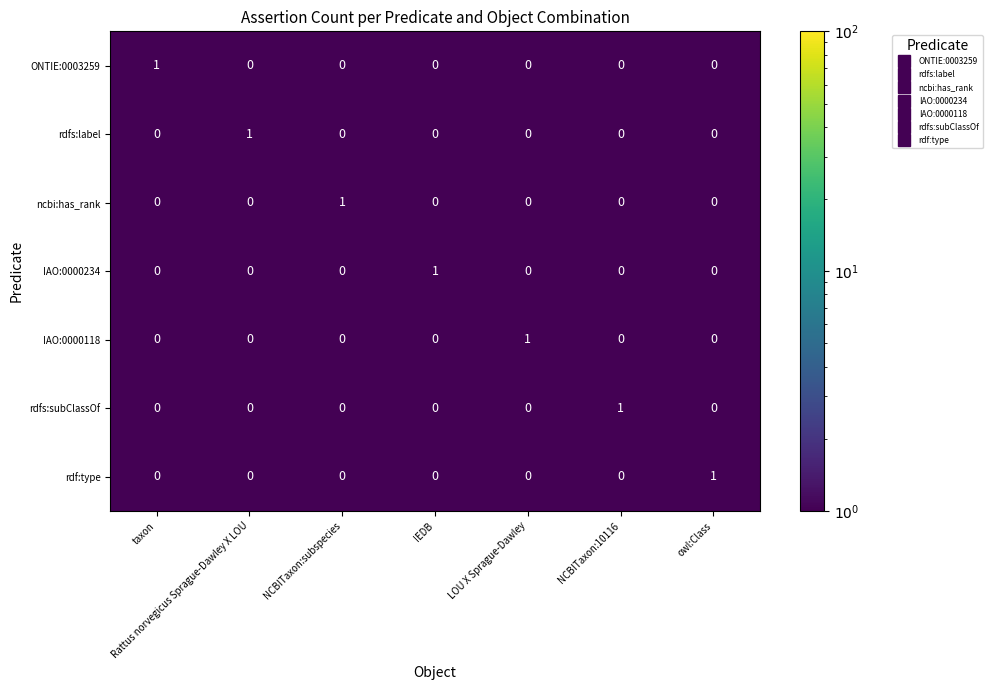

At which label does rdfs:label reach its peak?

Rattus norvegicus Sprague-Dawley X LOU